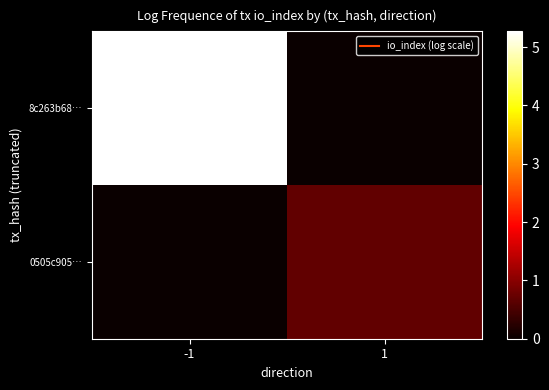

Reading right to left, extract all data points from this chart.

8c263b68…: 1=0.0	-1=5.3
0505c905…: 1=0.7	-1=0.0